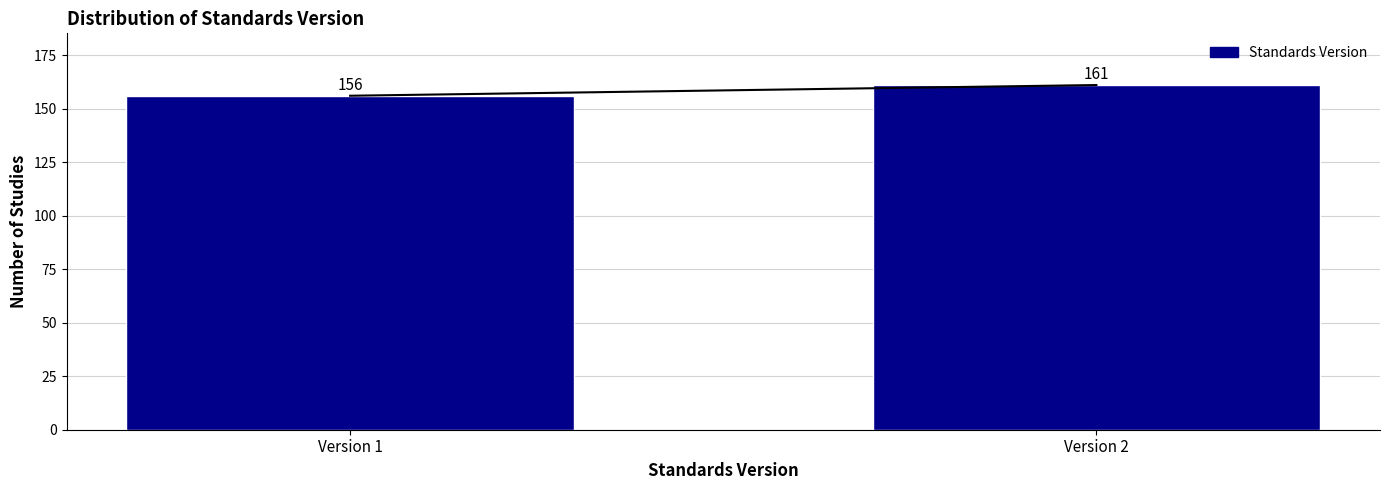

Reading left to right, list all the values displayed in this chart.

156	161